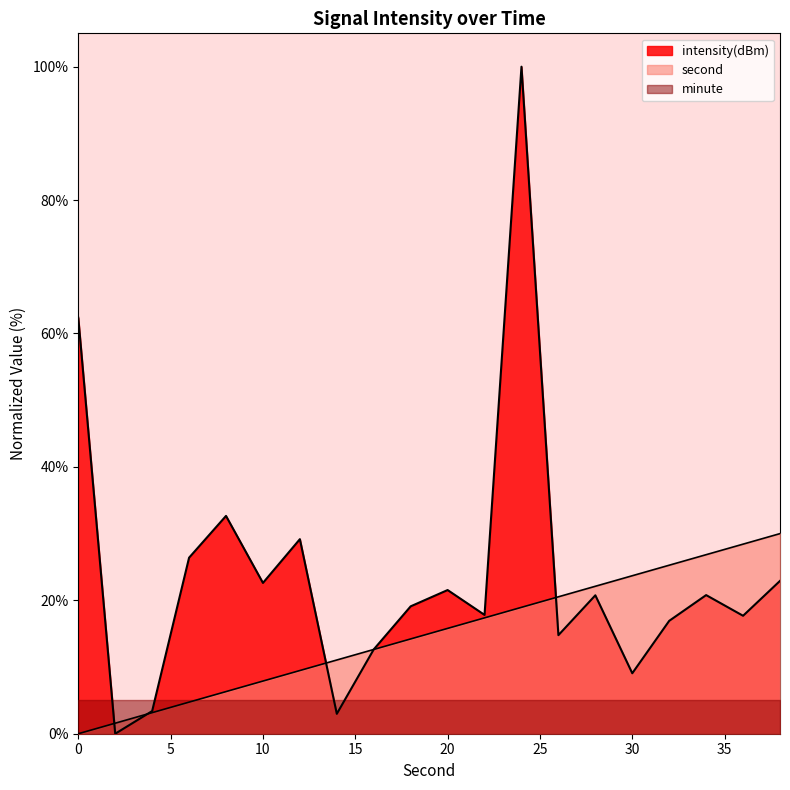

What is the difference between the second highest and minimum values in the second series?

28.4